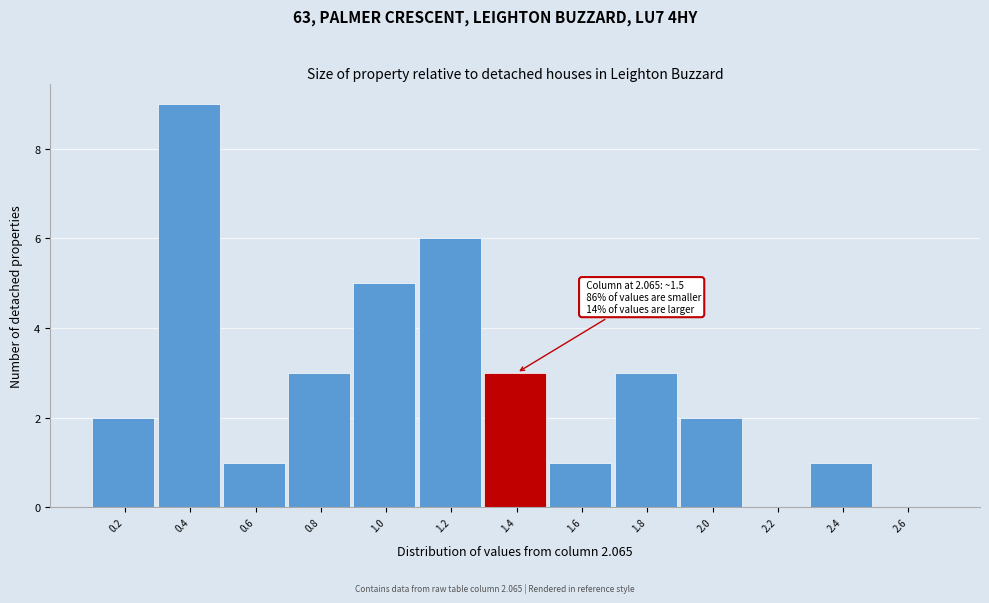

Reading left to right, list all the values displayed in this chart.

0.2=2	0.4=9	0.6=1	0.8=3	1.0=5	1.2=6	1.4=3	1.6=1	1.8=3	2.0=2	2.2=0	2.4=1	2.6=0